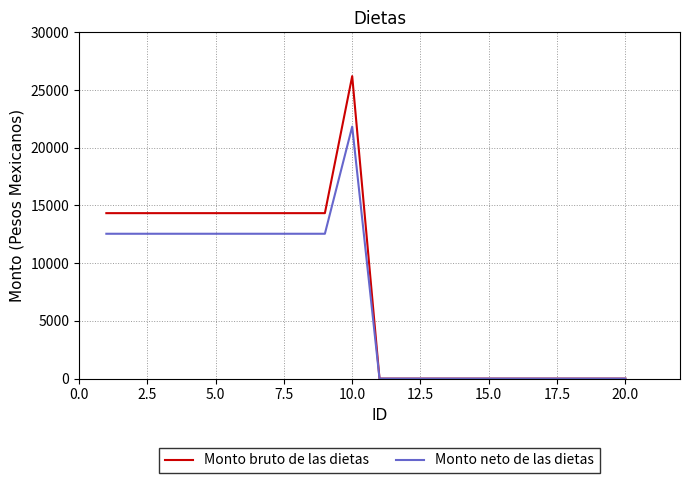

In Monto neto de las dietas, how many points are higher than both neighbors (excluding endpoints)?

1